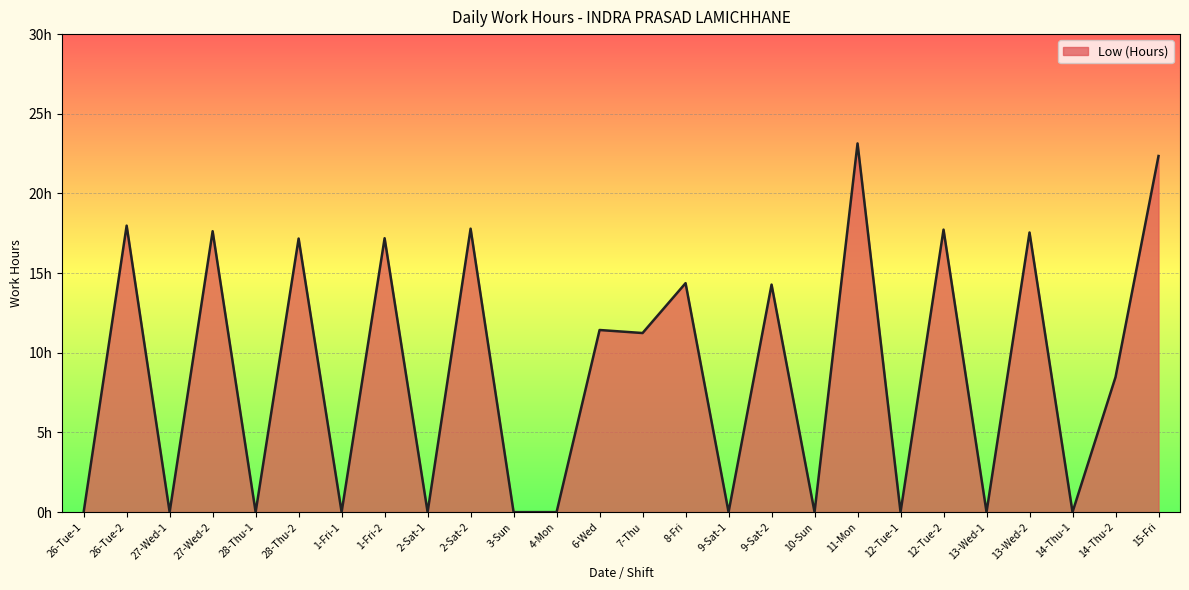

Is this an area chart (filled region under the line)?

Yes